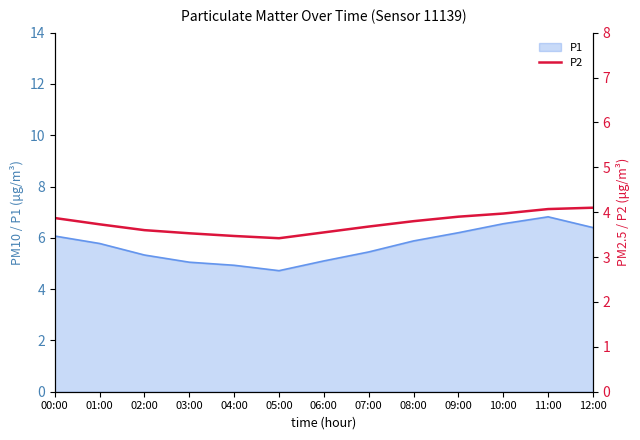

Approximately how many times larger is the value at 11:00 compared to 10:00?

1.0